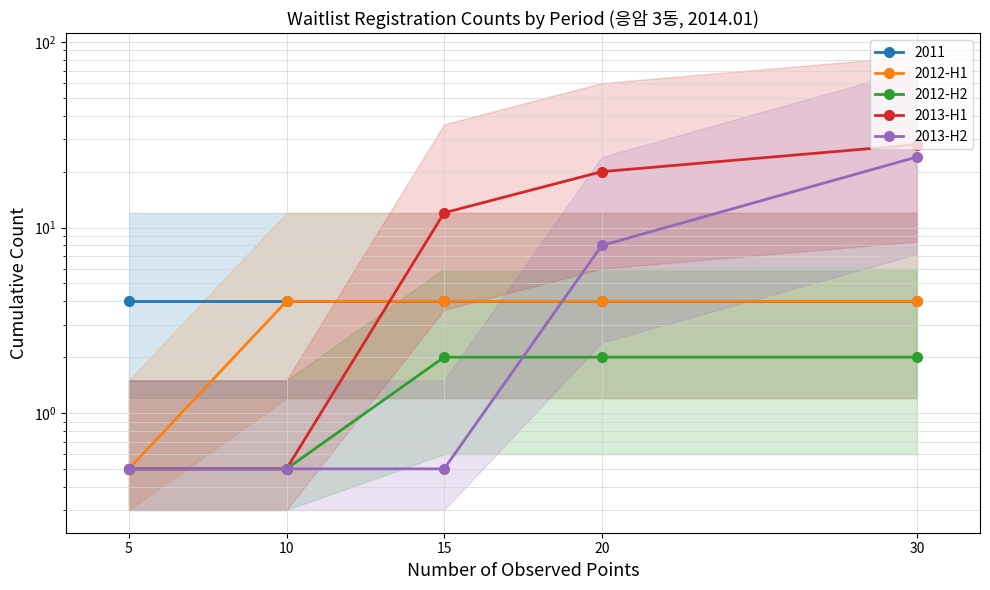

Is the value of 2012-H1 at 10 greater than the value of 2013-H1 at 5?

Yes